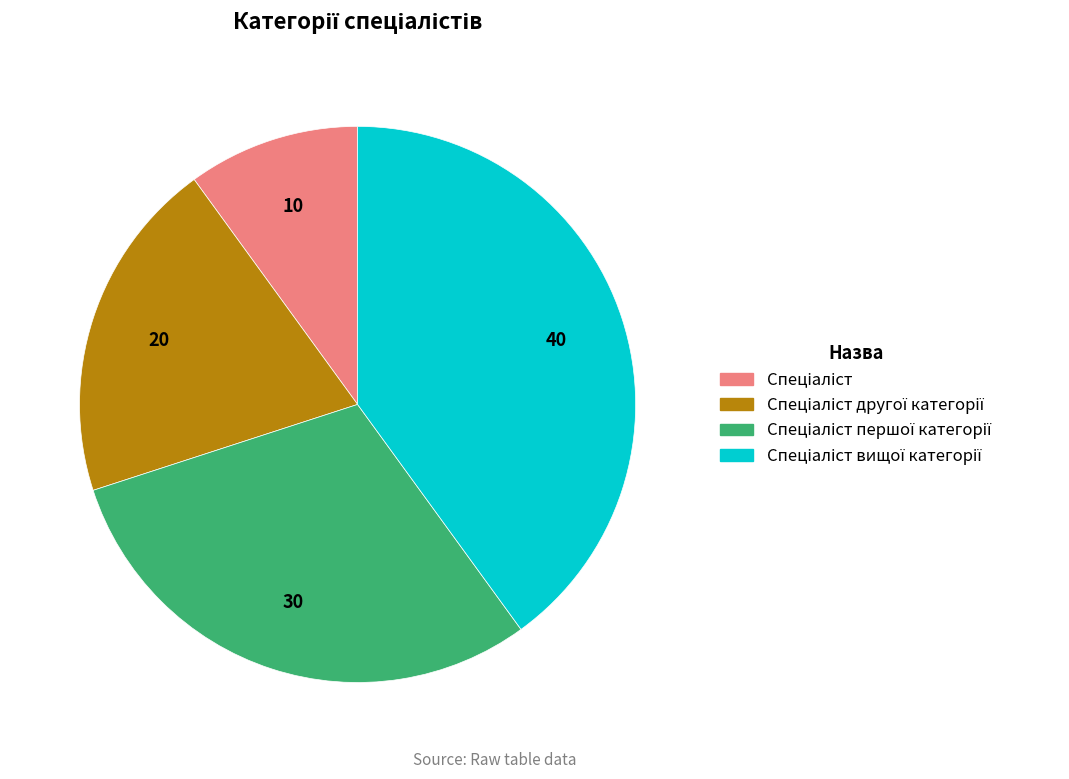

Does any single category account for the majority?

No